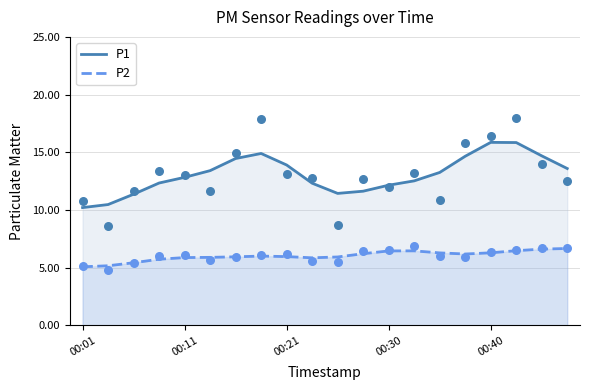

True or false: P2 and P1 cross at least once.

False